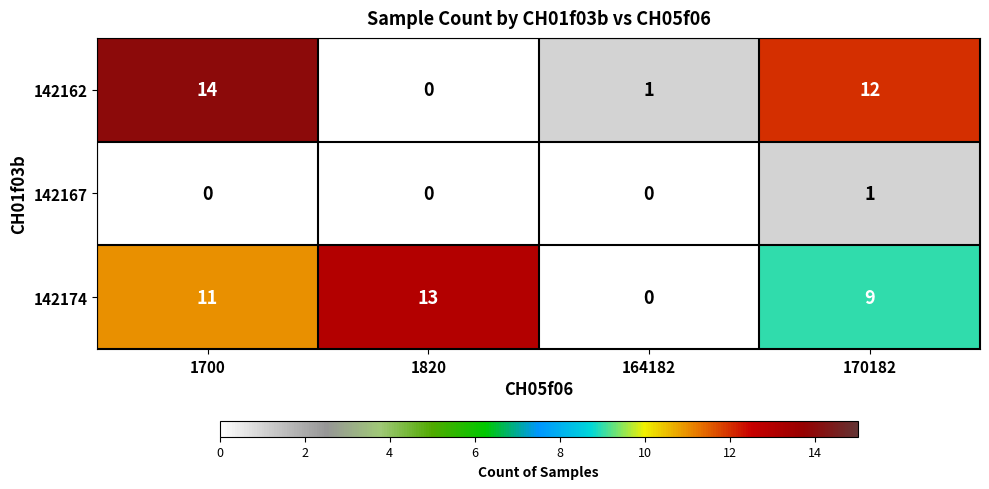

At which category is the sum across all series the highest?

1700